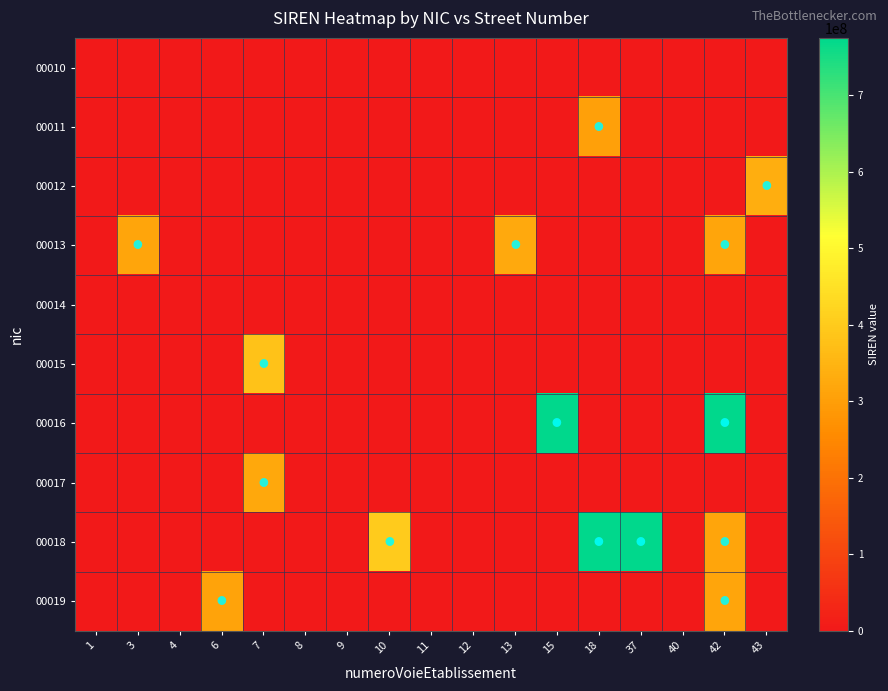

Rank the series by their maximum value, from highest to lowest.

00018, 00016, 00015, 00012, 00013, 00017, 00019, 00011, 00010, 00014